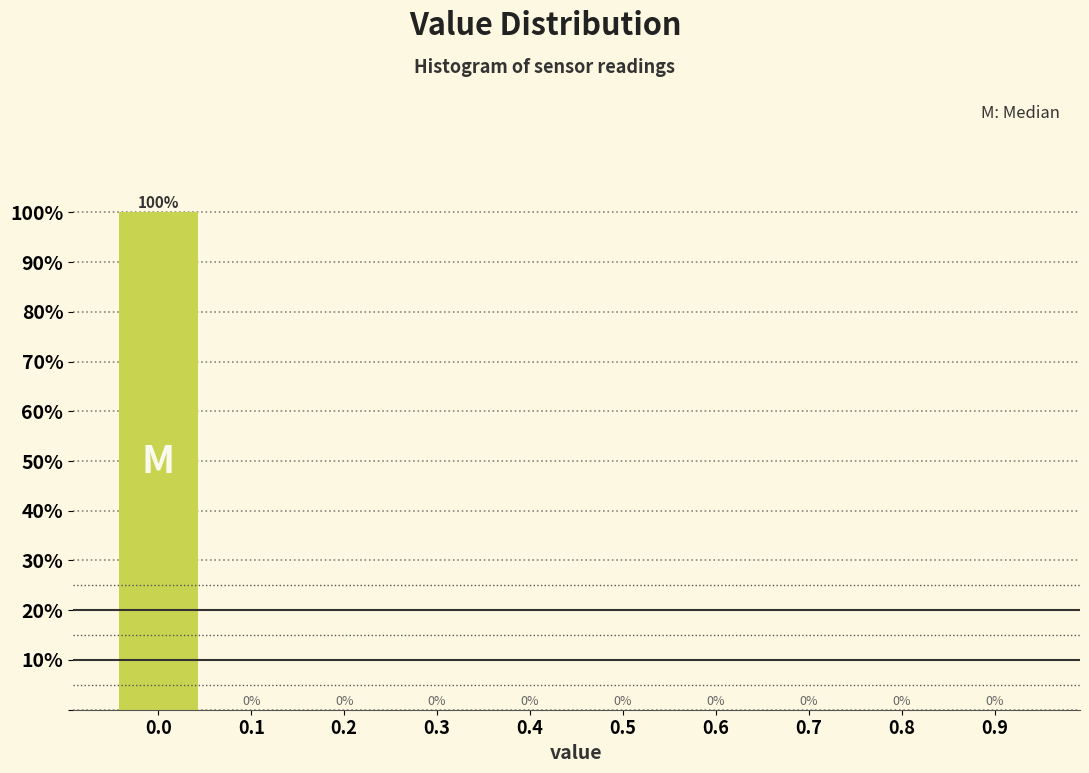

Reading left to right, transcribe all the data shown in this chart.

0.0=100	0.1=0	0.2=0	0.3=0	0.4=0	0.5=0	0.6=0	0.7=0	0.8=0	0.9=0